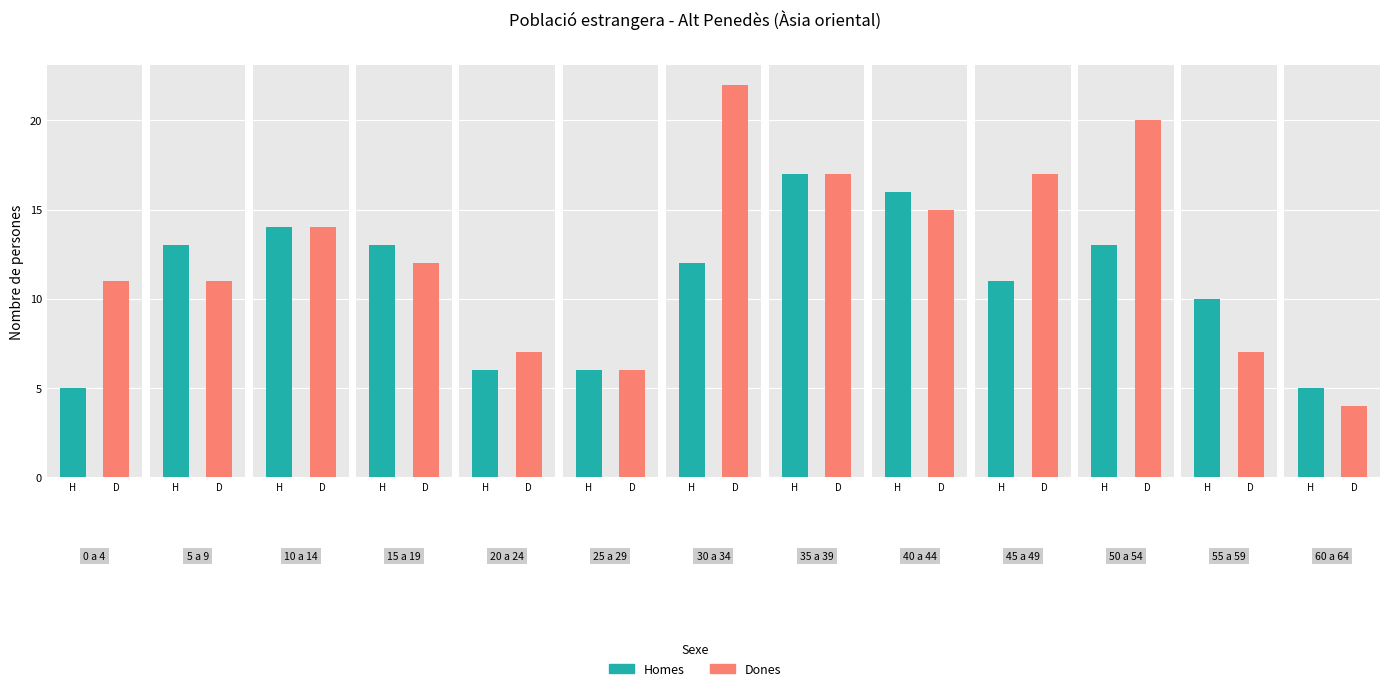

What position from the left is De 40 a 44 anys?

9